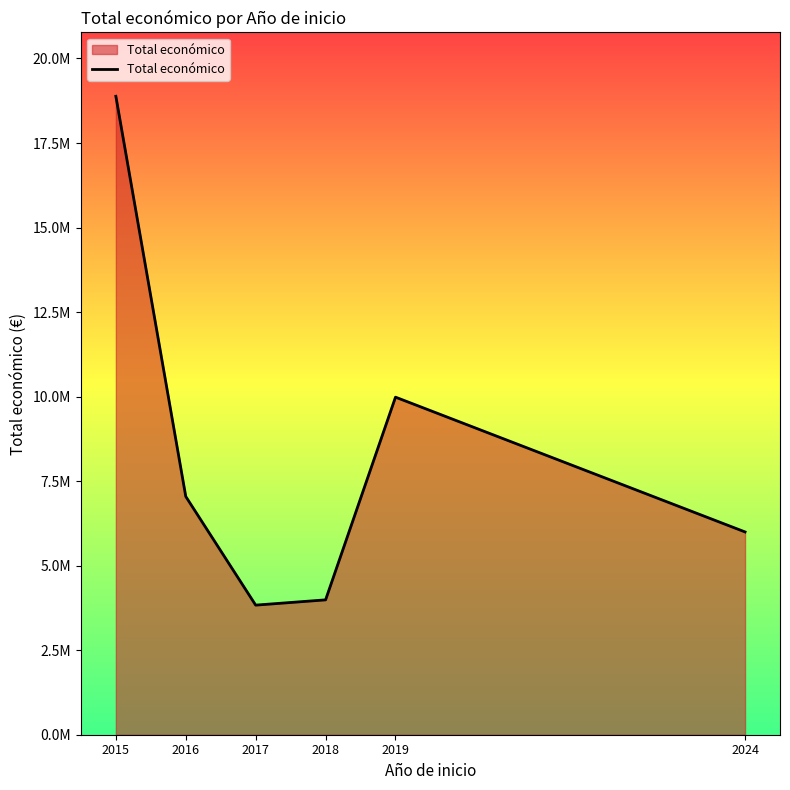

At which label is the value closest to 11357542?

2019